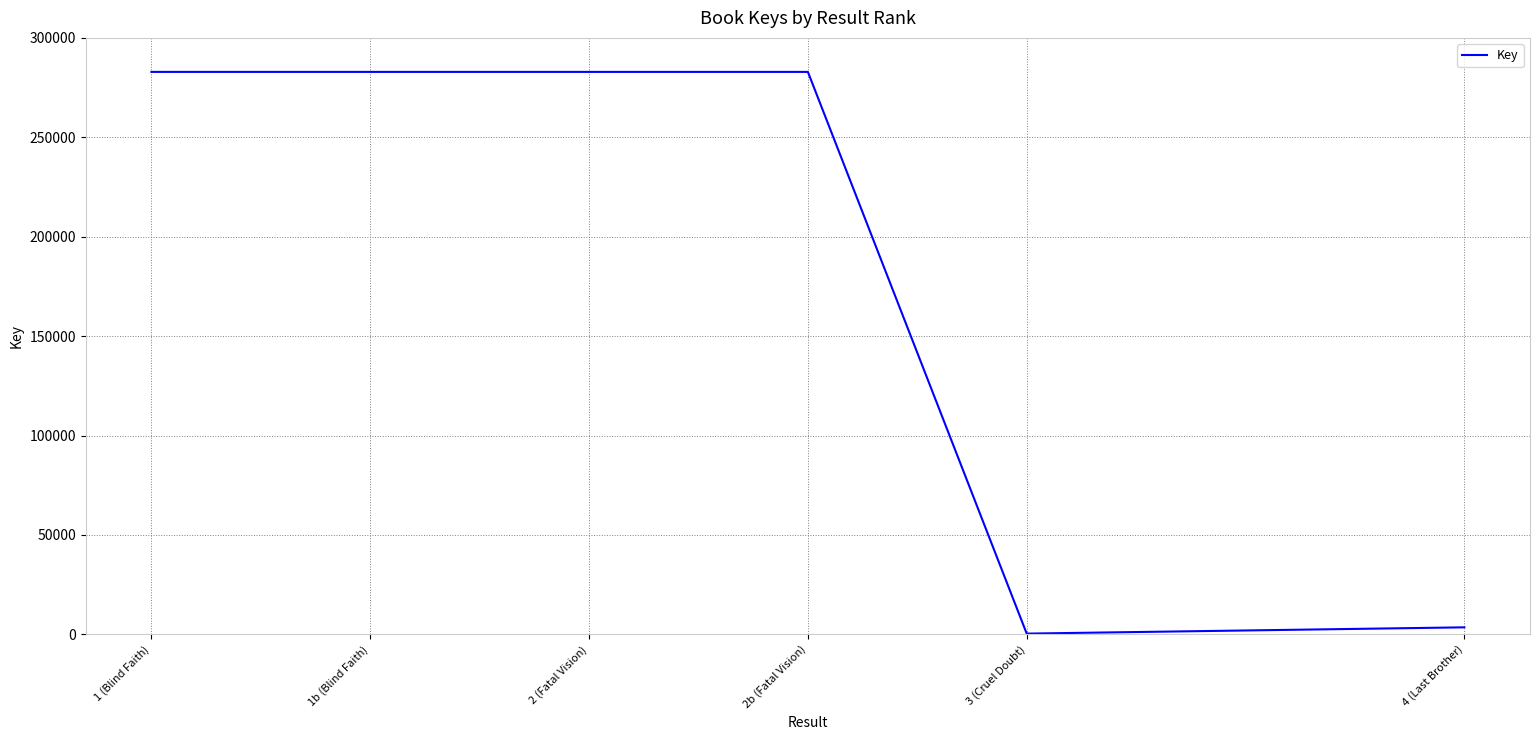

How many values are below 282895?

2